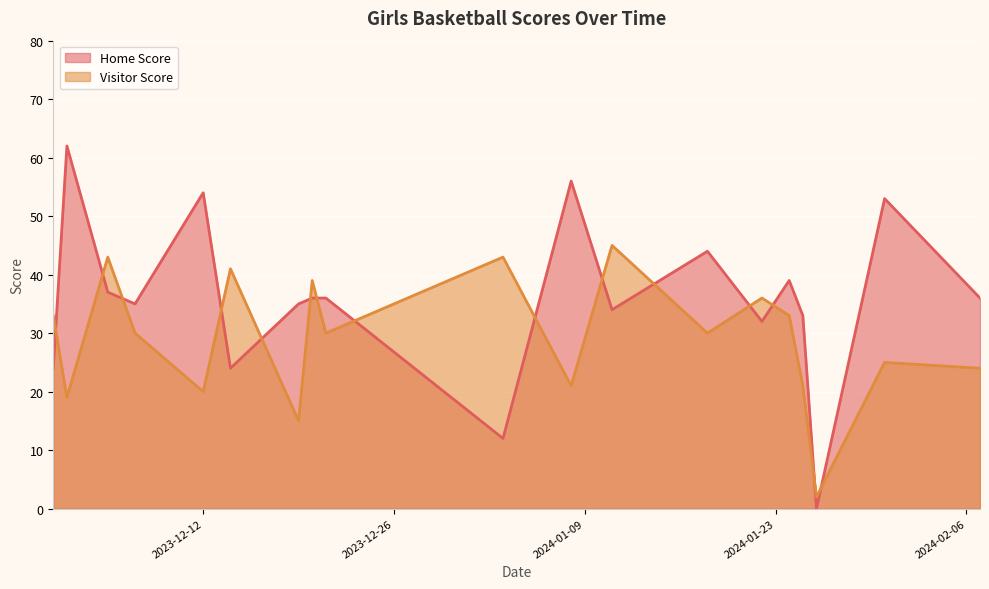

How many times do Visitor Score and Home Score cross each other?

15